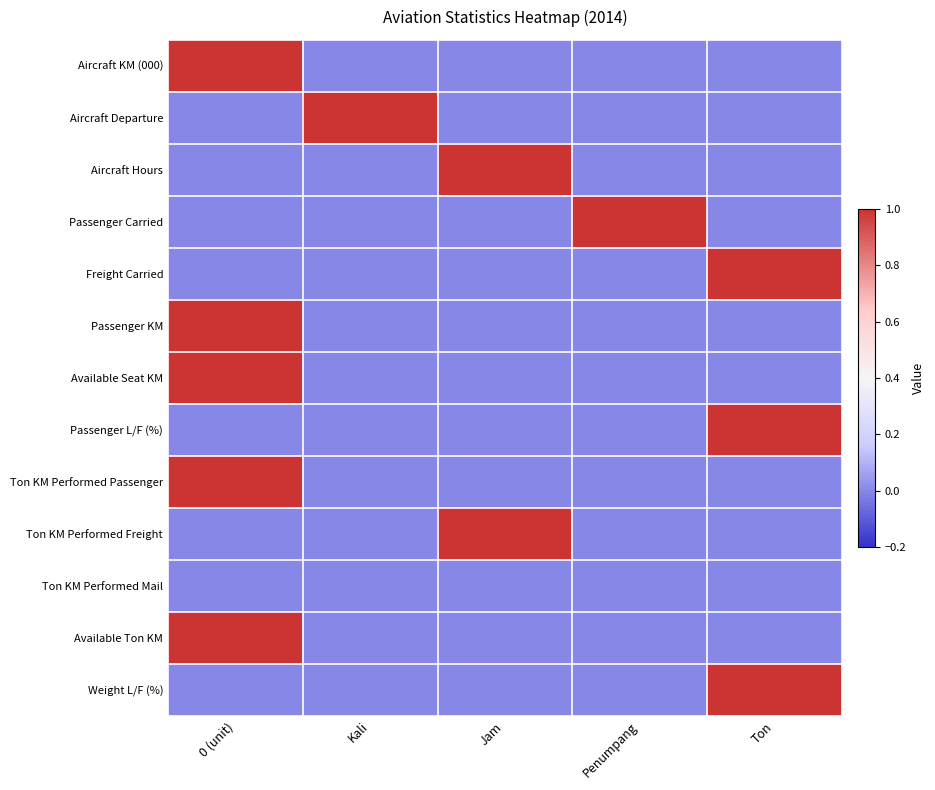

Which category has the highest value across all series?

0 (unit)